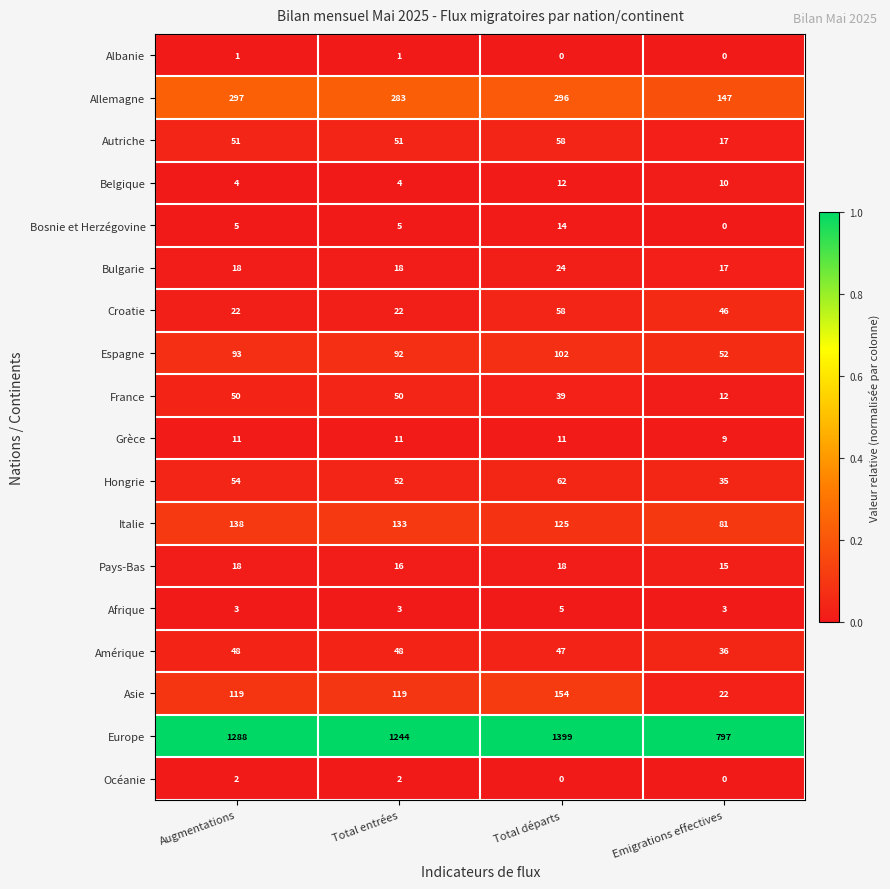

What is the minimum value for Allemagne?

147